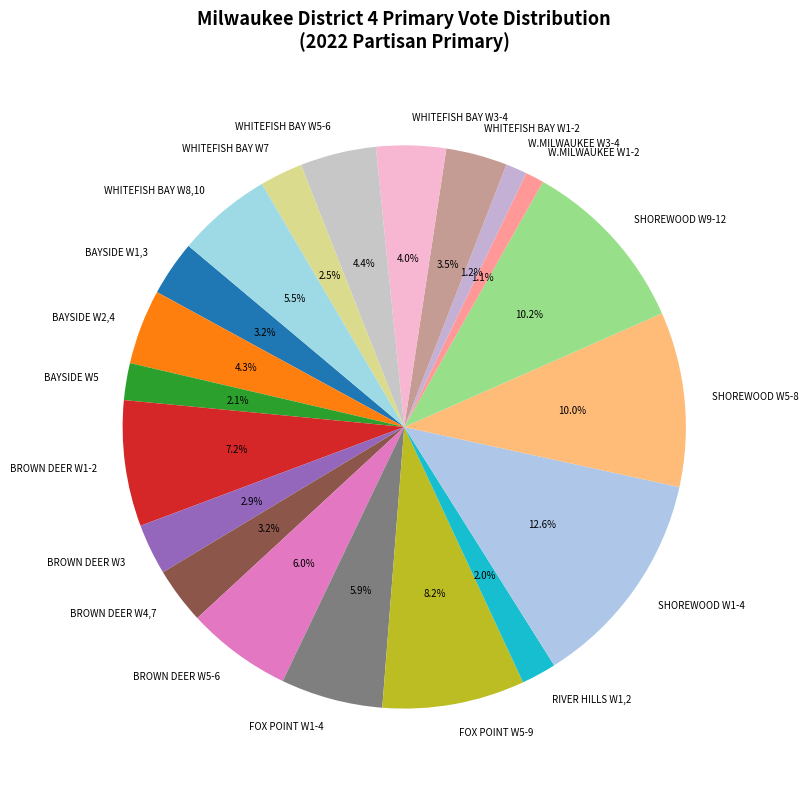

What percentage do FOX POINT W5-9 and BROWN DEER W5-6 together represent?

14.2%